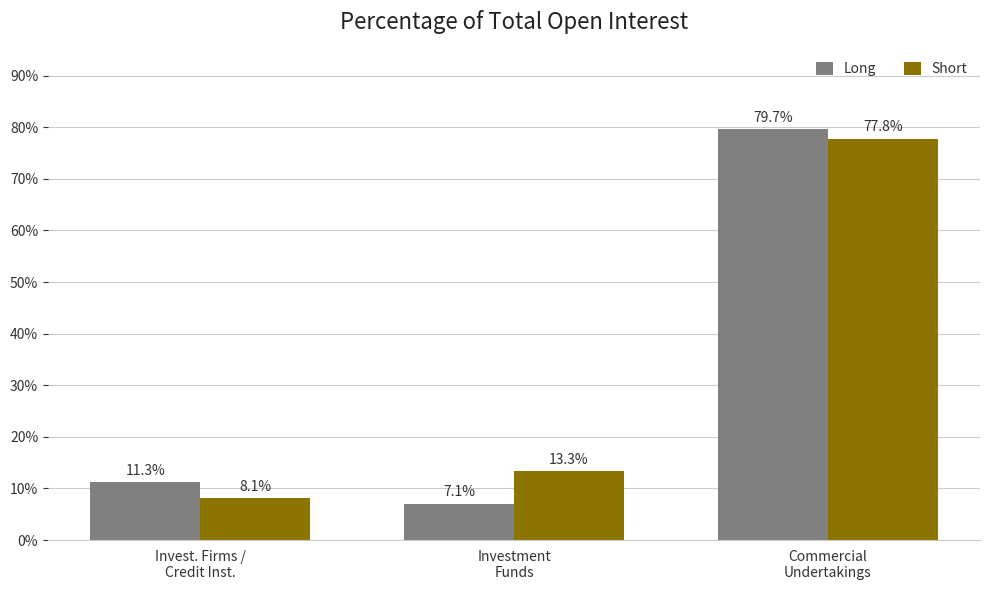

What is the value of the Short bar at the 3rd from the left?

77.8